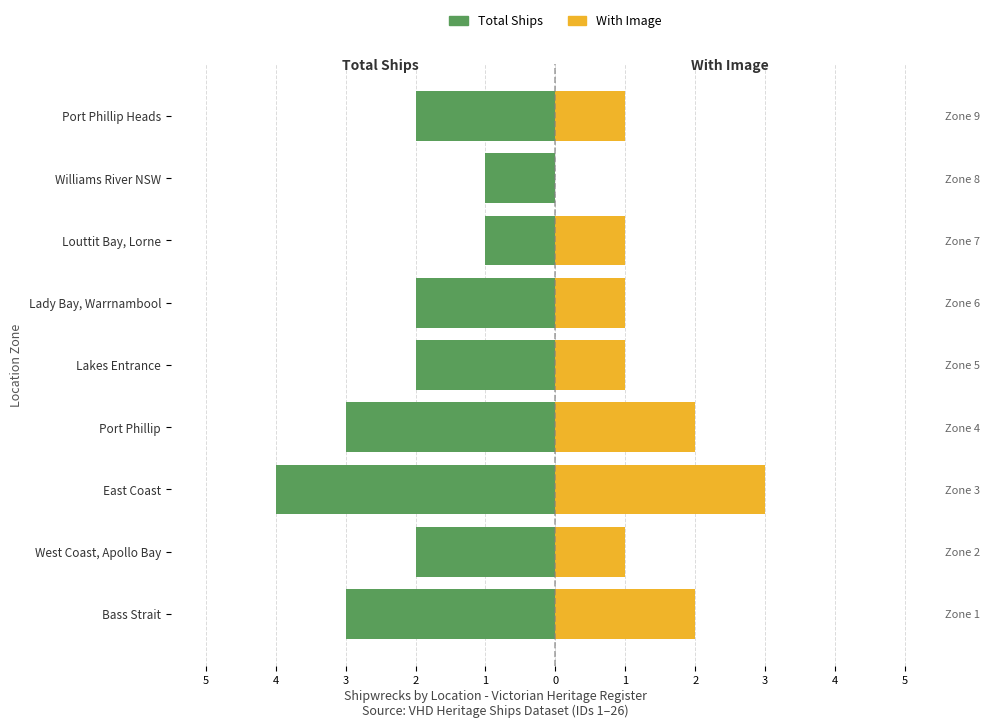

Reading left to right, list all the values displayed in this chart.

Total Ships: -3	-2	-4	-3	-2	-2	-1	-1	-2
With Image: 2	1	3	2	1	1	1	0	1